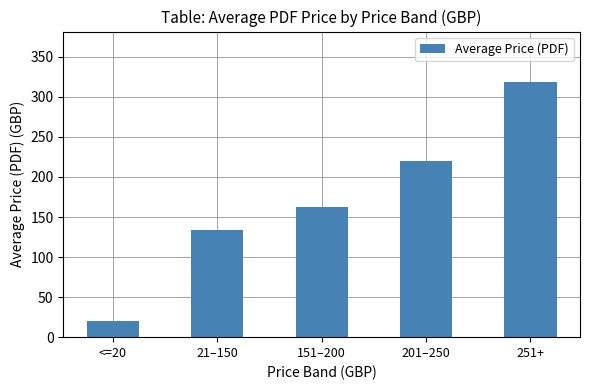

Rank the categories by value from lowest to highest.

<=20, 21–150, 151–200, 201–250, 251+